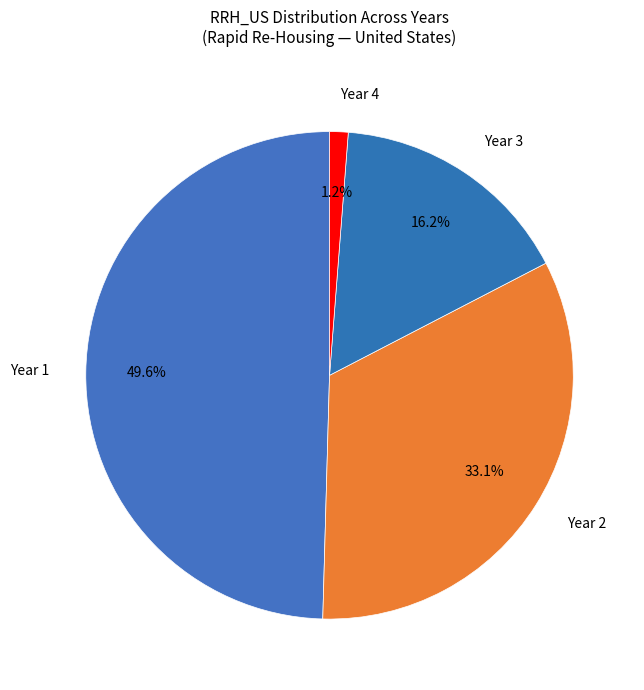

How many slices are in this pie chart?

4